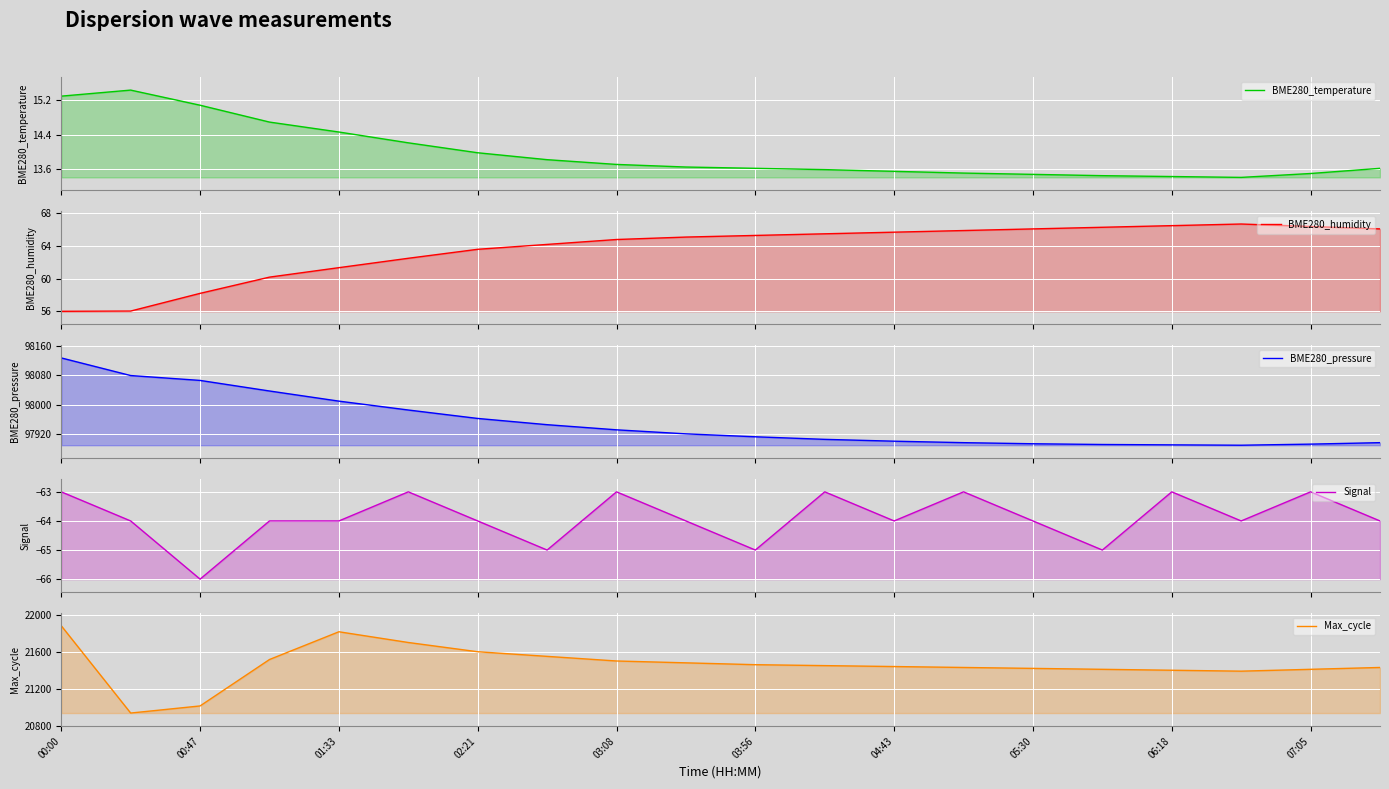

Which series has the largest total across all categories?

BME280_pressure